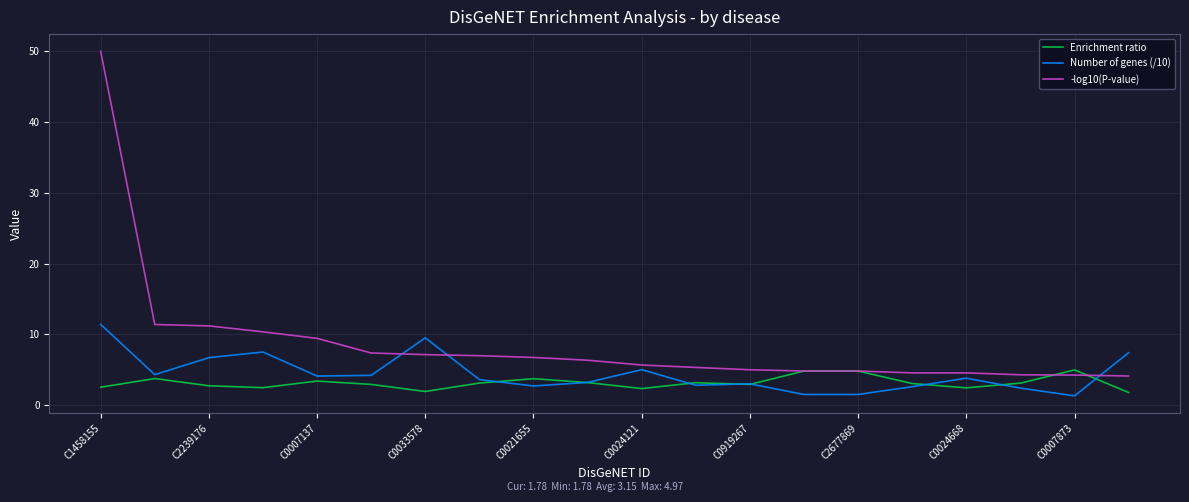

What is the minimum value for Enrichment ratio?

1.8